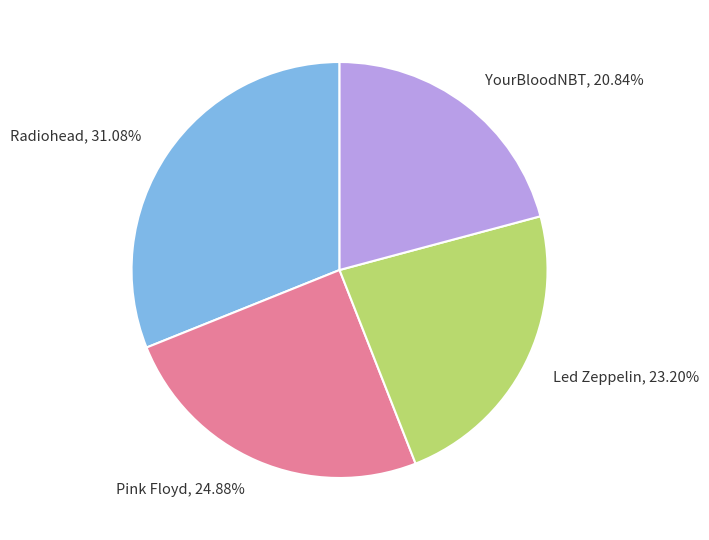

What is the largest slice in the pie chart?

Radiohead